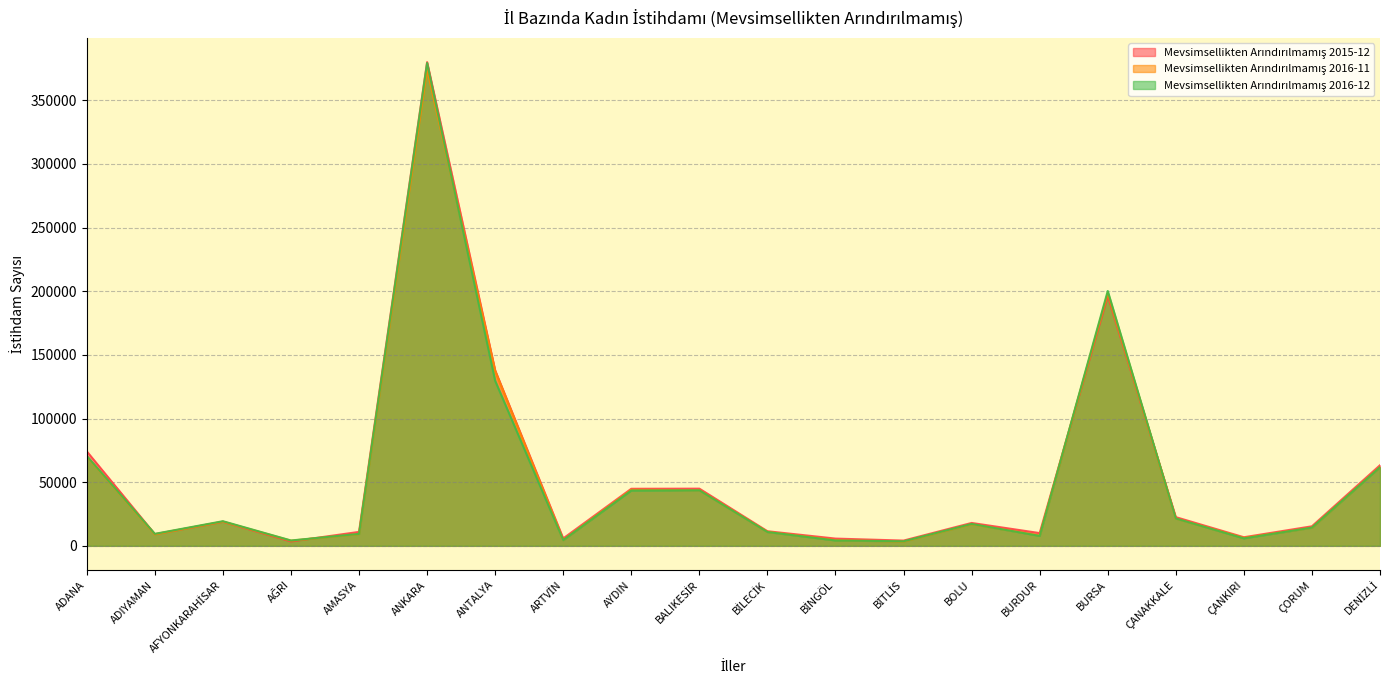

What is the label of the 9th point from the right?

BİNGÖL